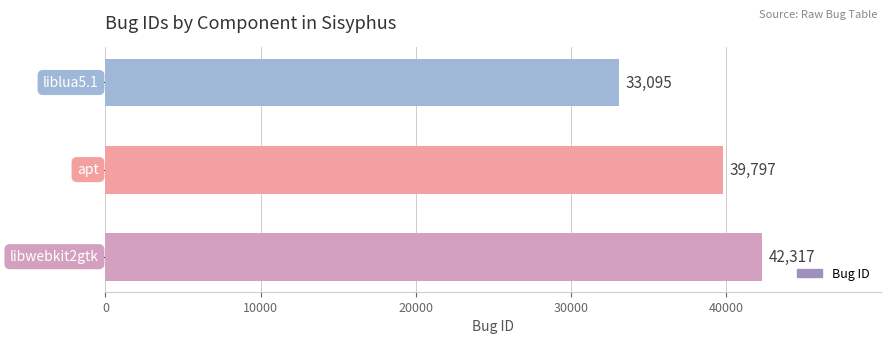

What is the greatest value displayed?

42317